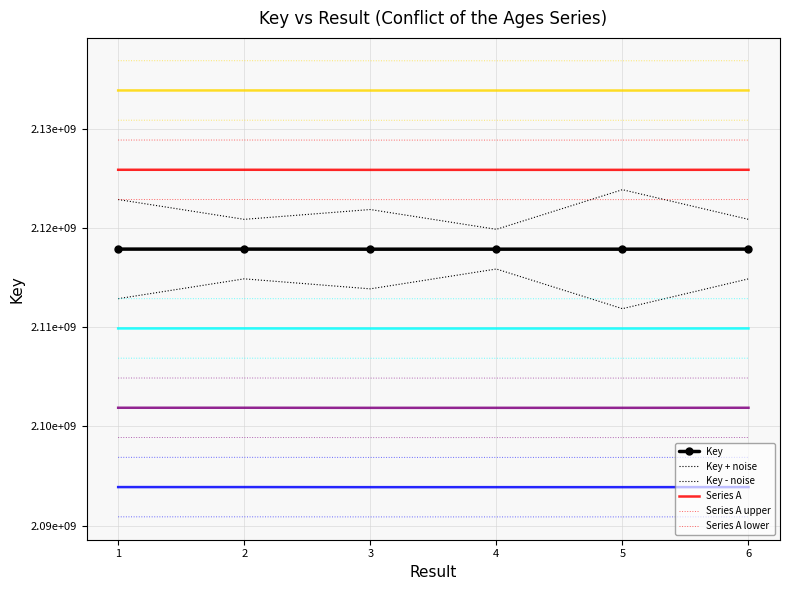

The chart shows a value of 2117868822 at 5. True or false?

True